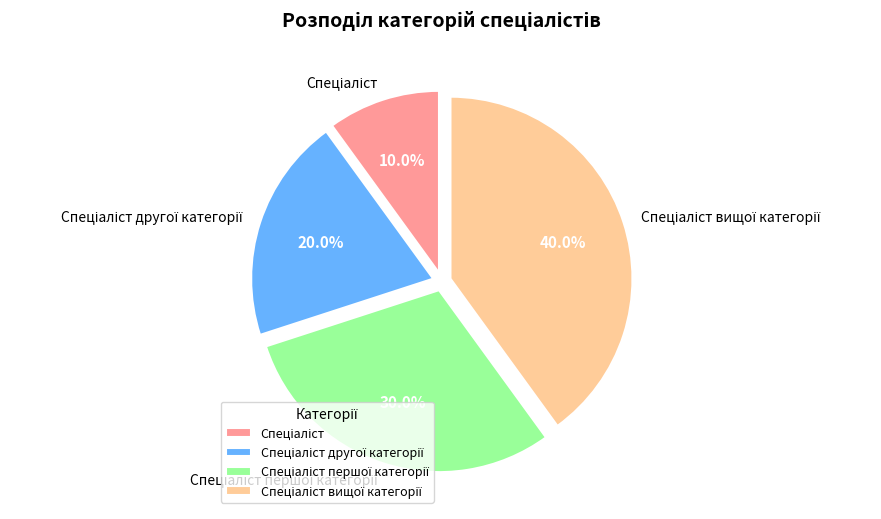

Is there any slice that represents more than half of the pie?

No